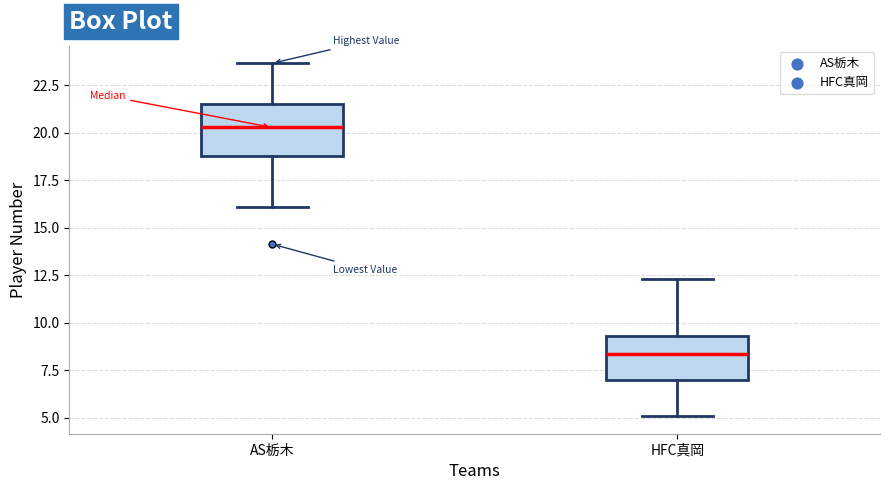

Reading left to right, read every box against the y-axis: the position of its median line, the range the box covers, and the ends of its whiskers. The values are not printed on the chart, so give them approximately, as read against the axis.

AS栃木: median 20.5, box 19.0 to 21.5, whiskers 16.0 to 23.5
HFC真岡: median 8.5, box 7.0 to 9.5, whiskers 5.0 to 12.5